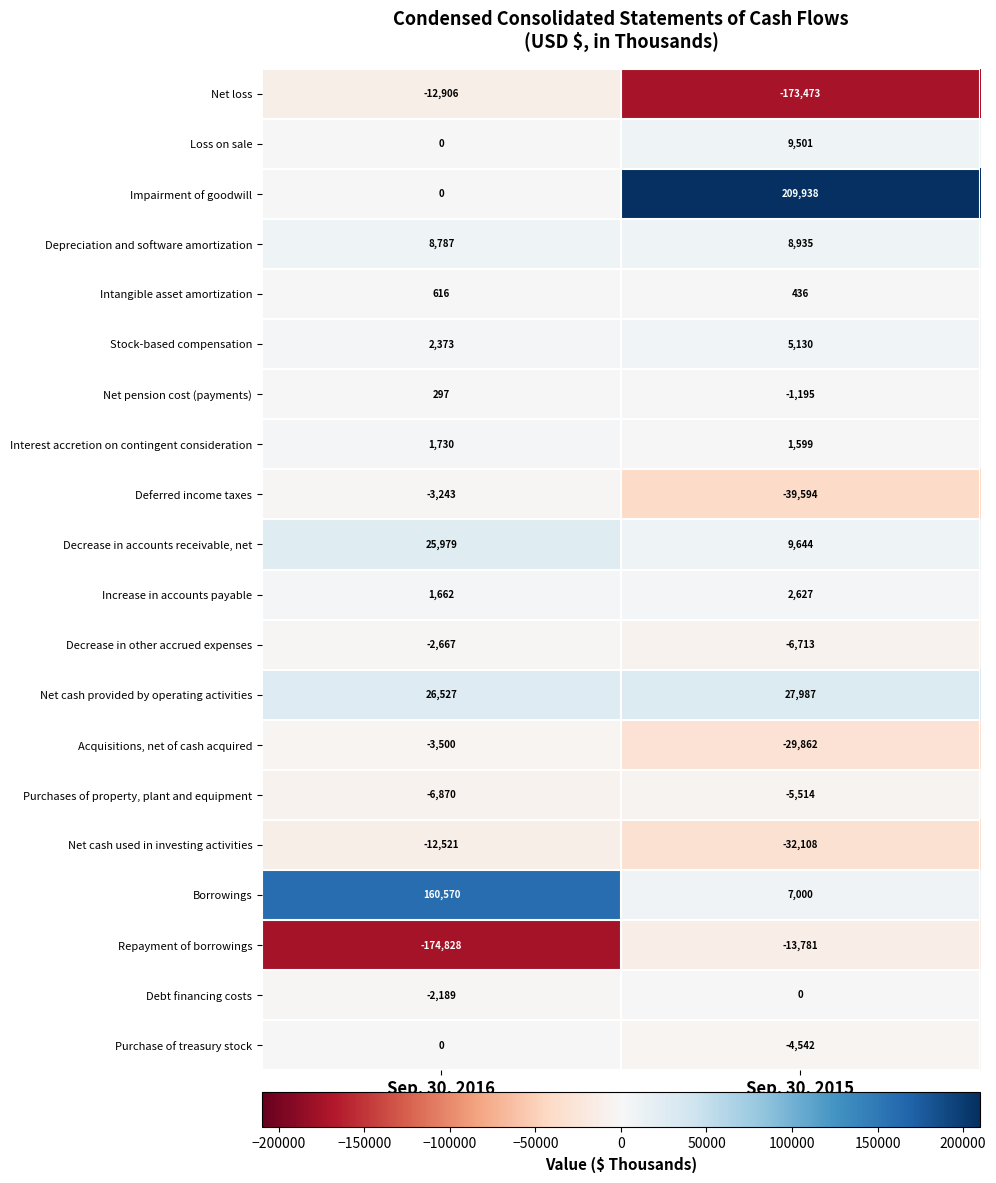

The value of Increase in accounts payable at Sep. 30, 2016 is 1662. True or false?

True